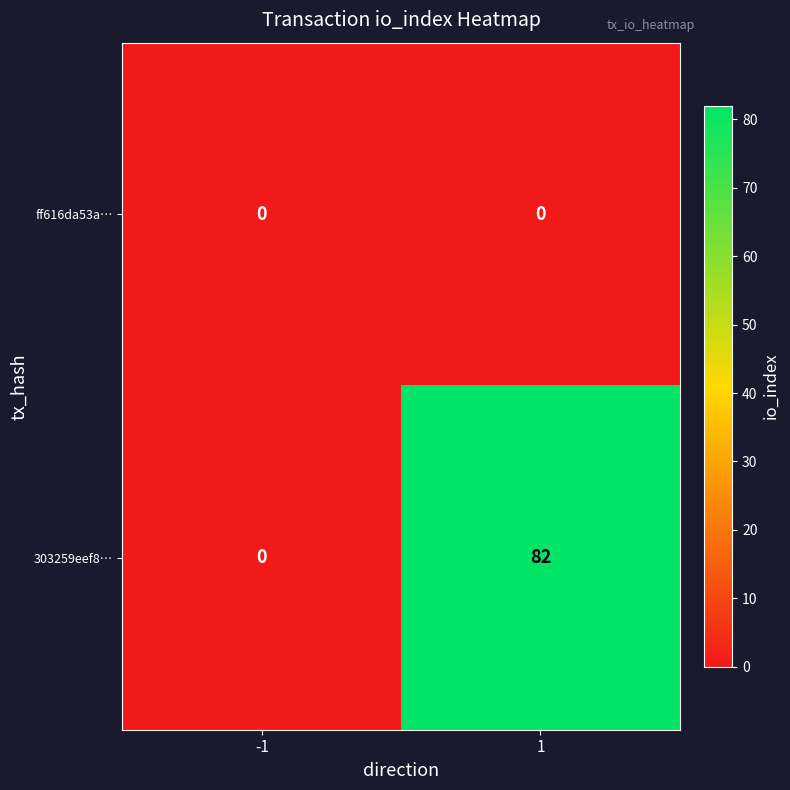

List the series in order of their overall mean, highest first.

303259eef8…, ff616da53a…